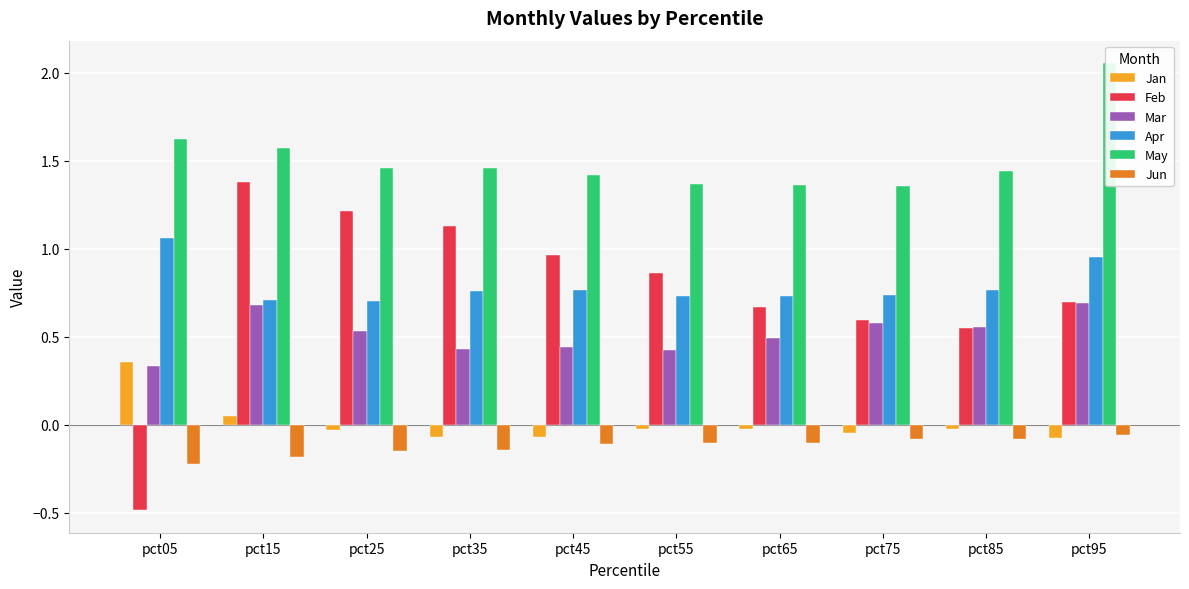

At which label is Jun closest to 0?

pct95